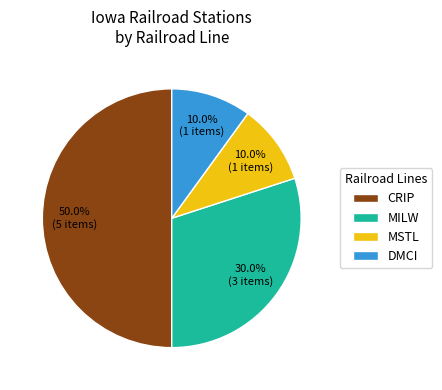

Is DMCI the majority of the pie?

No